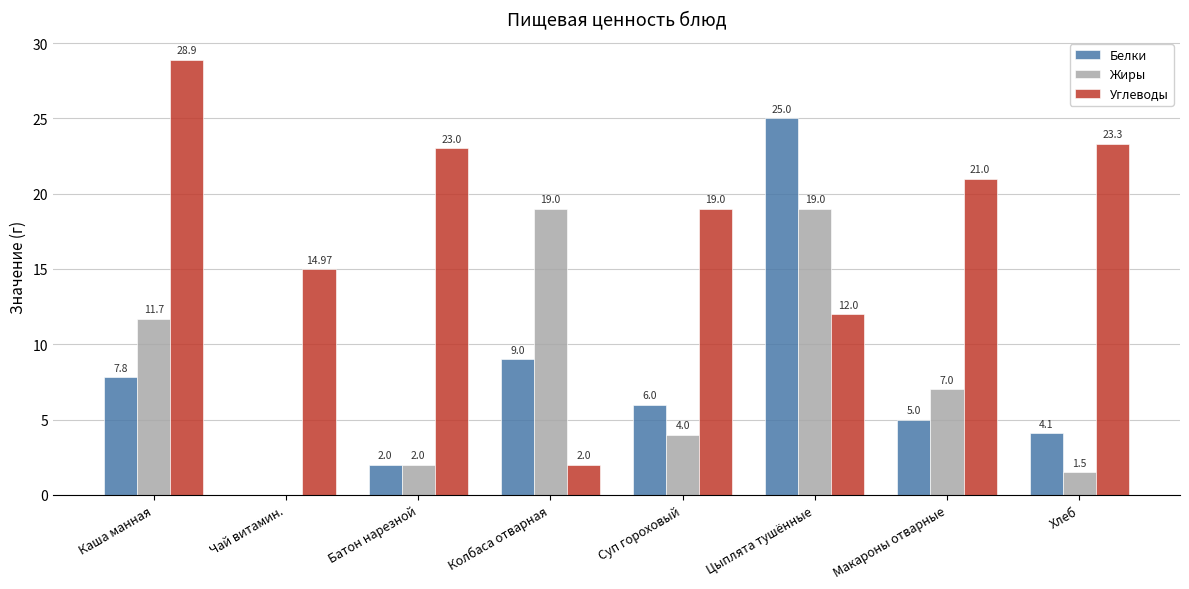

What are all the series names shown in the legend?

Белки, Жиры, Углеводы